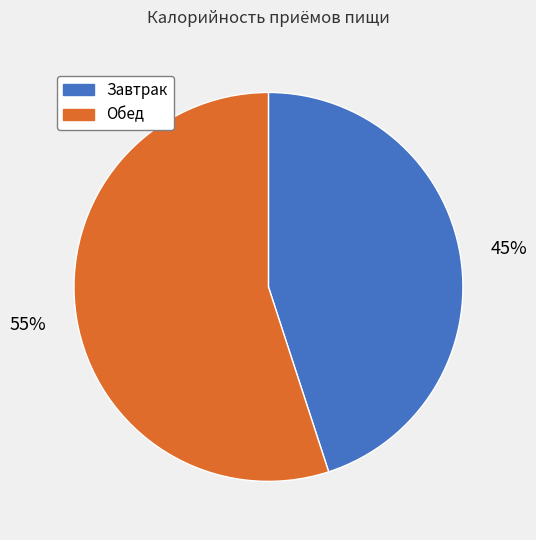

To the nearest percent, what is the average slice percentage?

50%